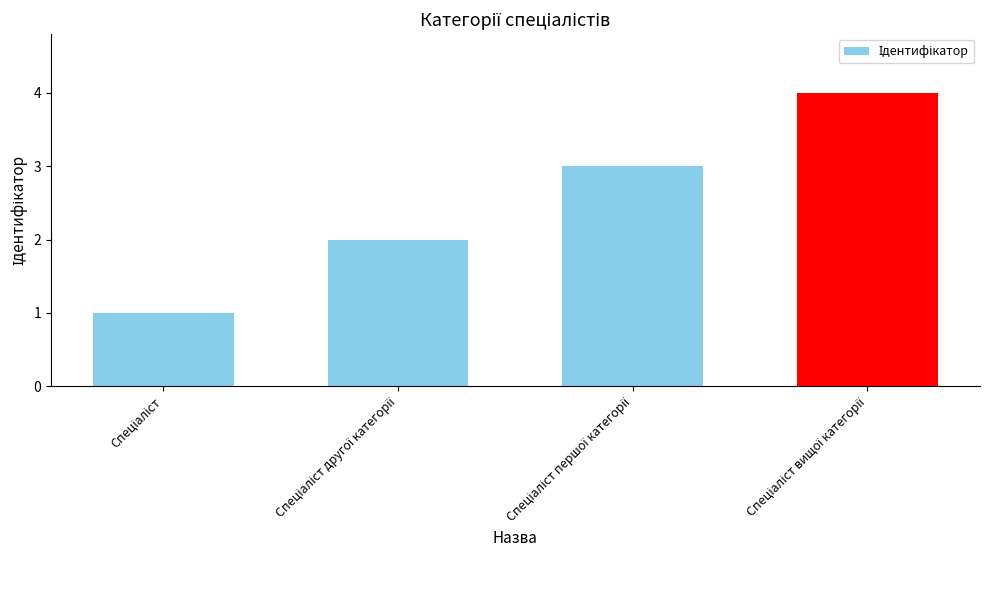

What is the greatest value displayed?

4